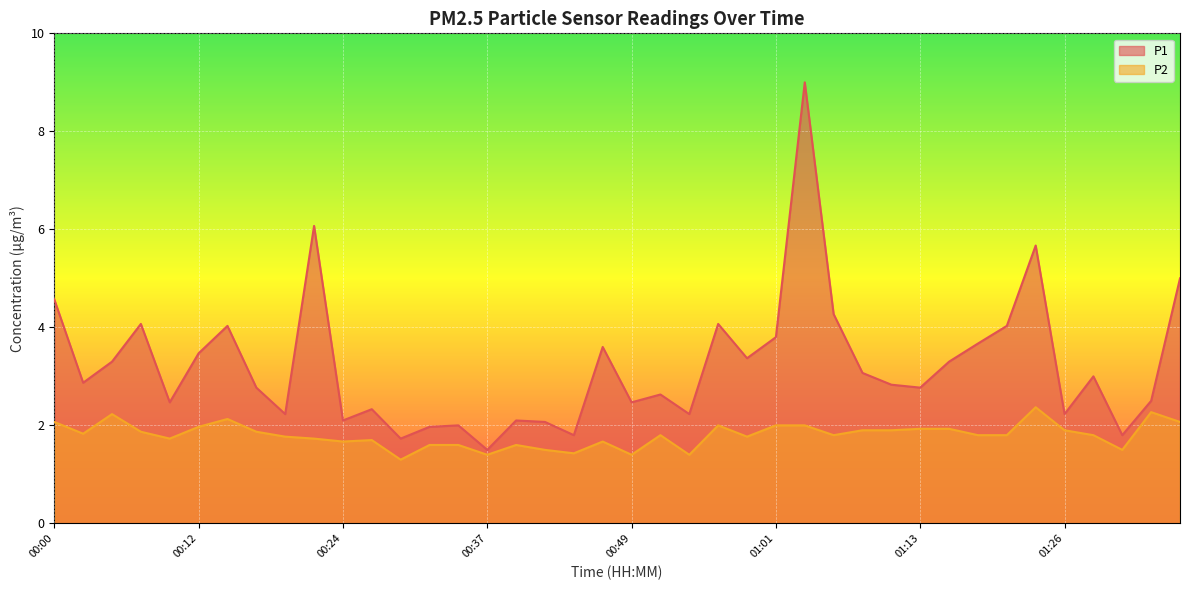

What is the difference between the P2 values at 00:32 and 01:23?

0.8